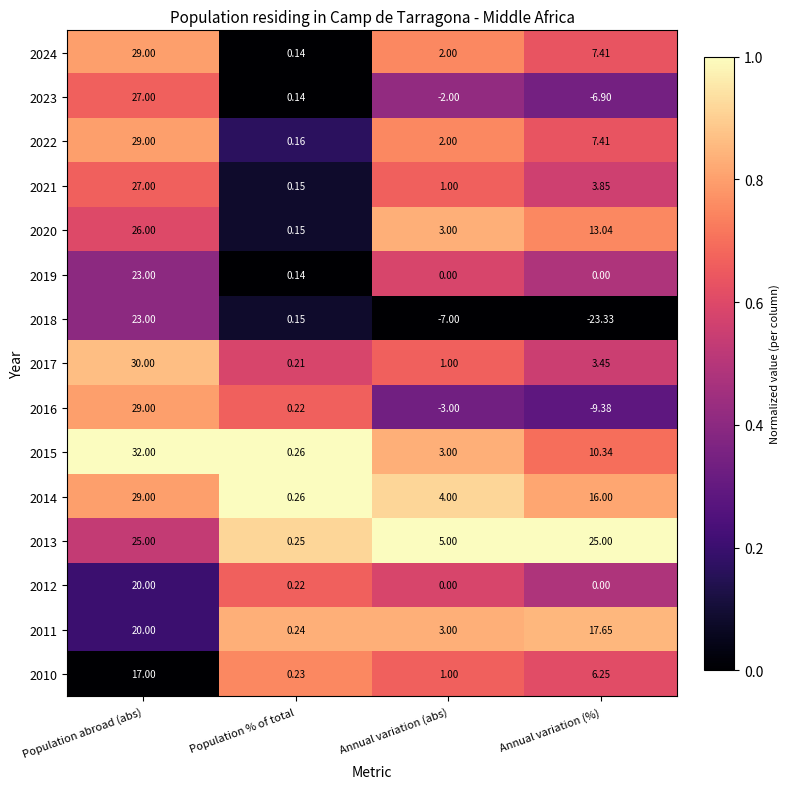

Where does the 2014 series first go above 16?

Population abroad (abs)